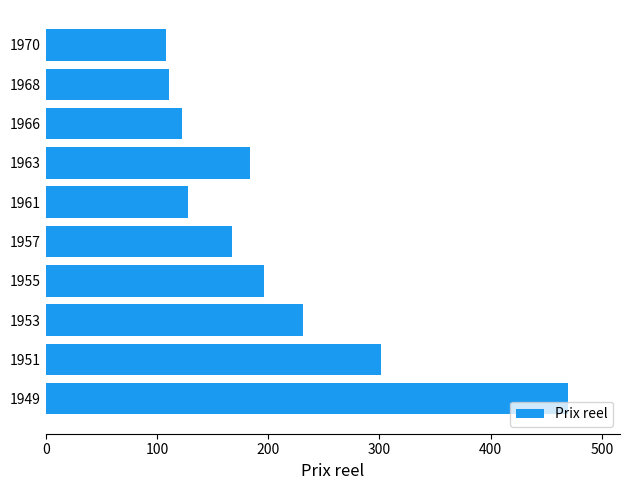

Count the number of data series in this chart.

1